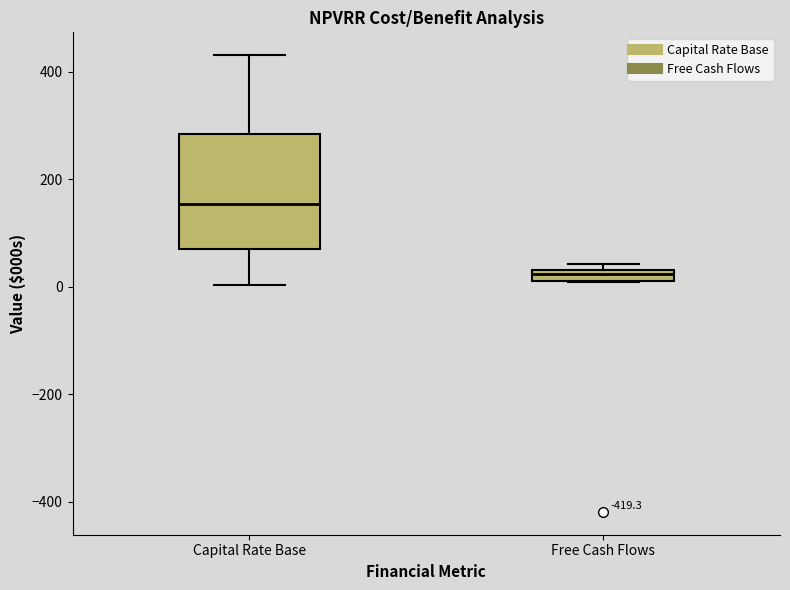

Which box's median line is the highest?

Capital Rate Base